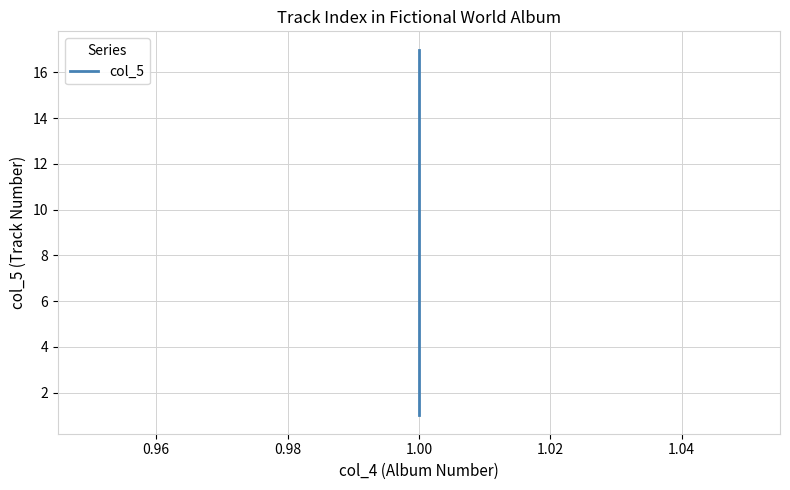

Is it true that the value at 1.00 is 11?

False